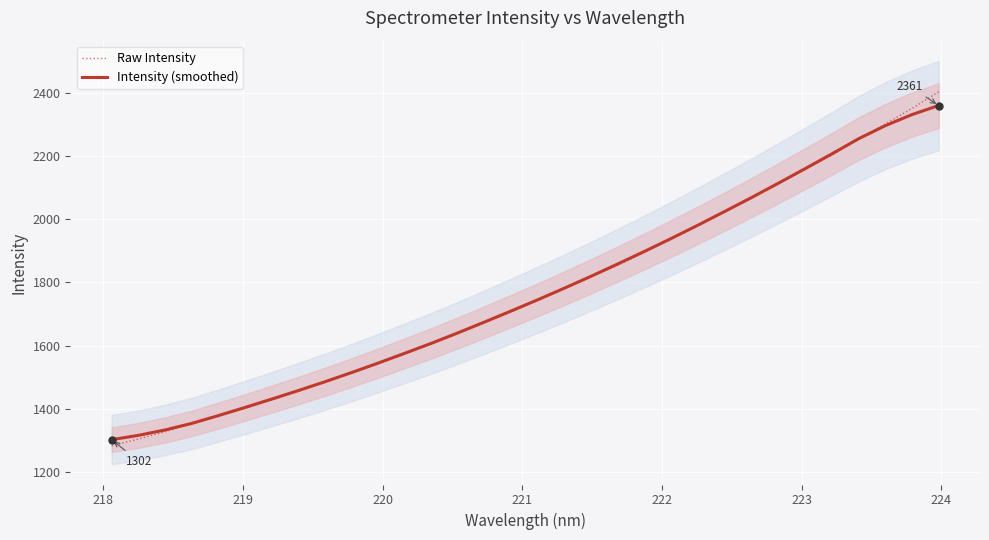

Which series ends up on top after the final intersection of Intensity (smoothed) and Raw Intensity?

Raw Intensity